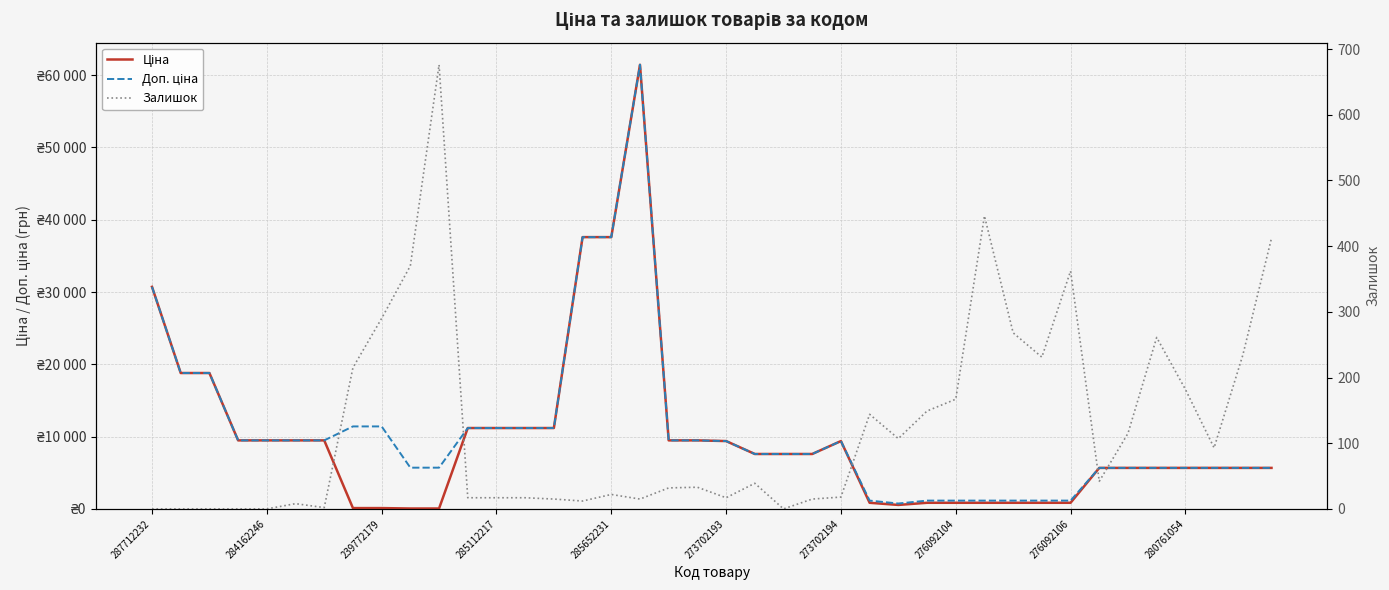

Where is Залишок nearest to the value 338?

276092106